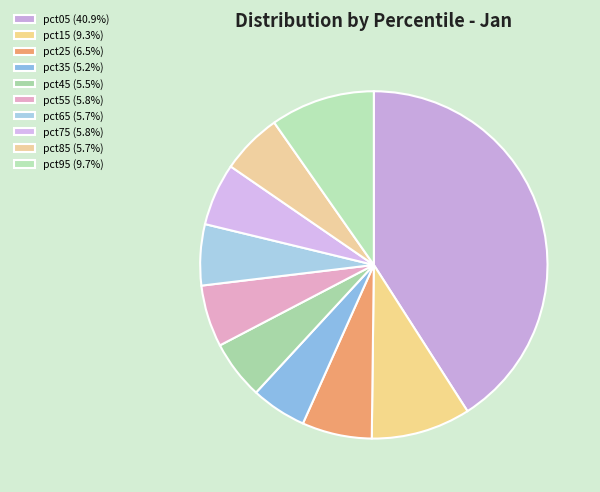

Which category has the biggest portion of the pie?

pct05